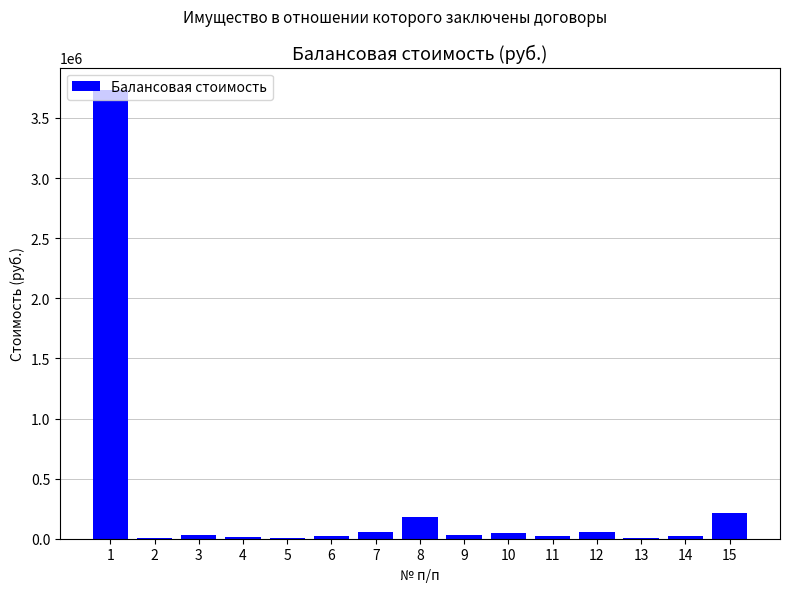

What is the sum of all values?

4439357.7